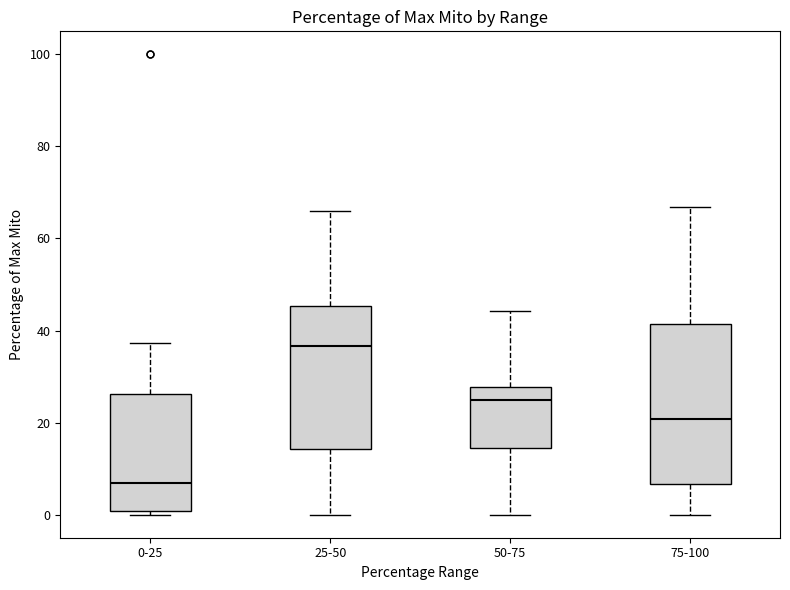

Which box is the tallest, from its lower edge to its upper edge?

75-100